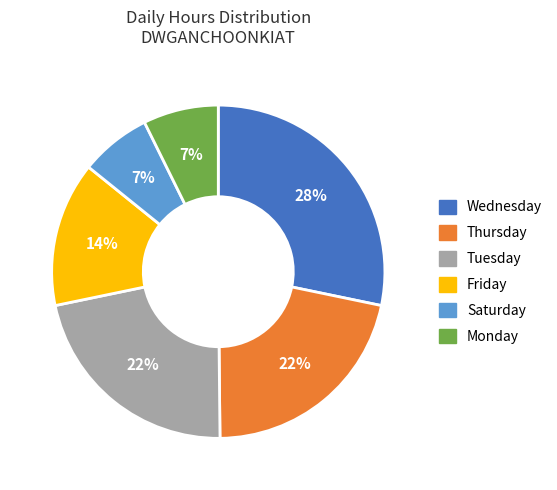

Is there a majority slice in this chart?

No